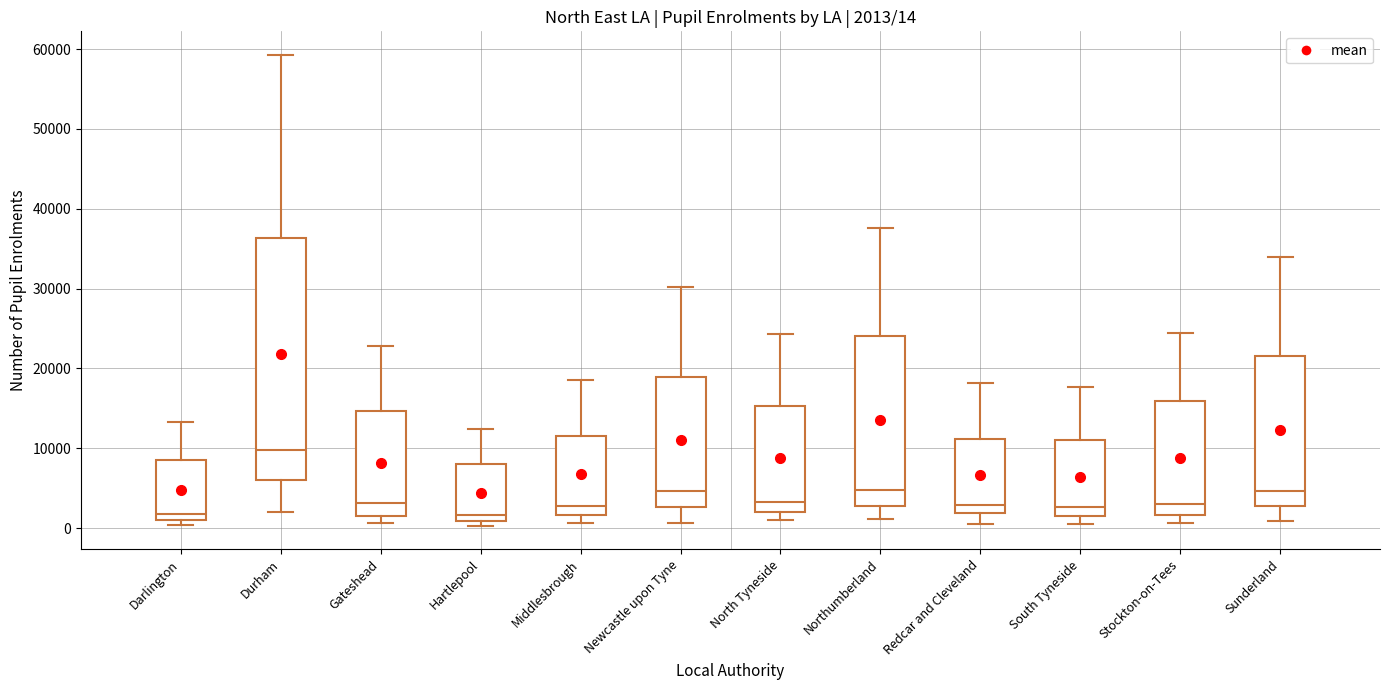

Comparing the boxes themselves (not the whiskers), which one is the tallest?

Durham